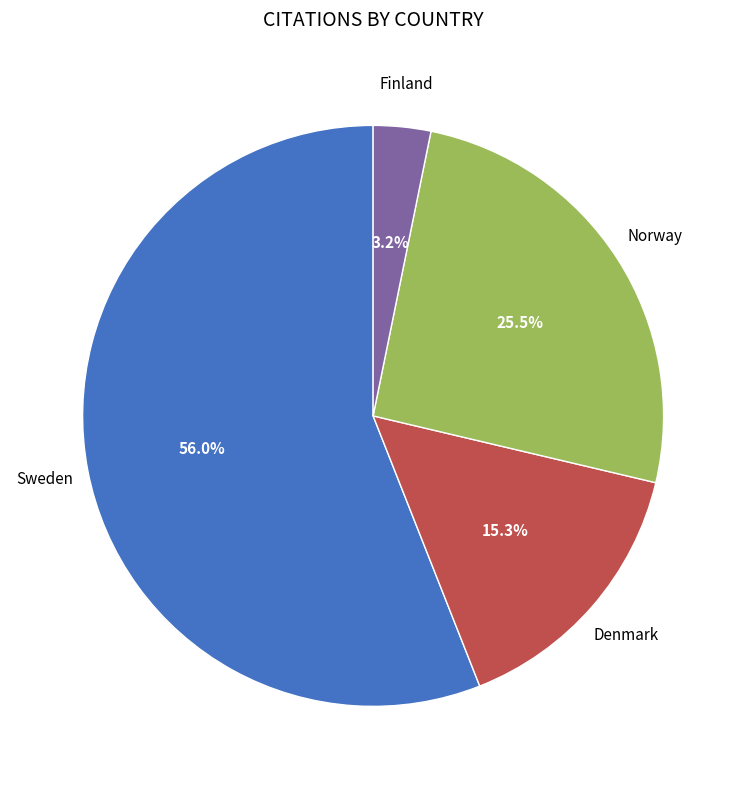

Is there a majority slice in this chart?

Yes